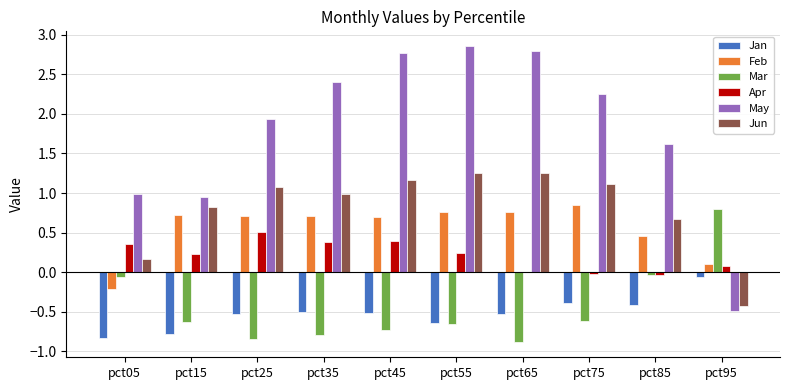

How many distinct data groups are displayed?

6